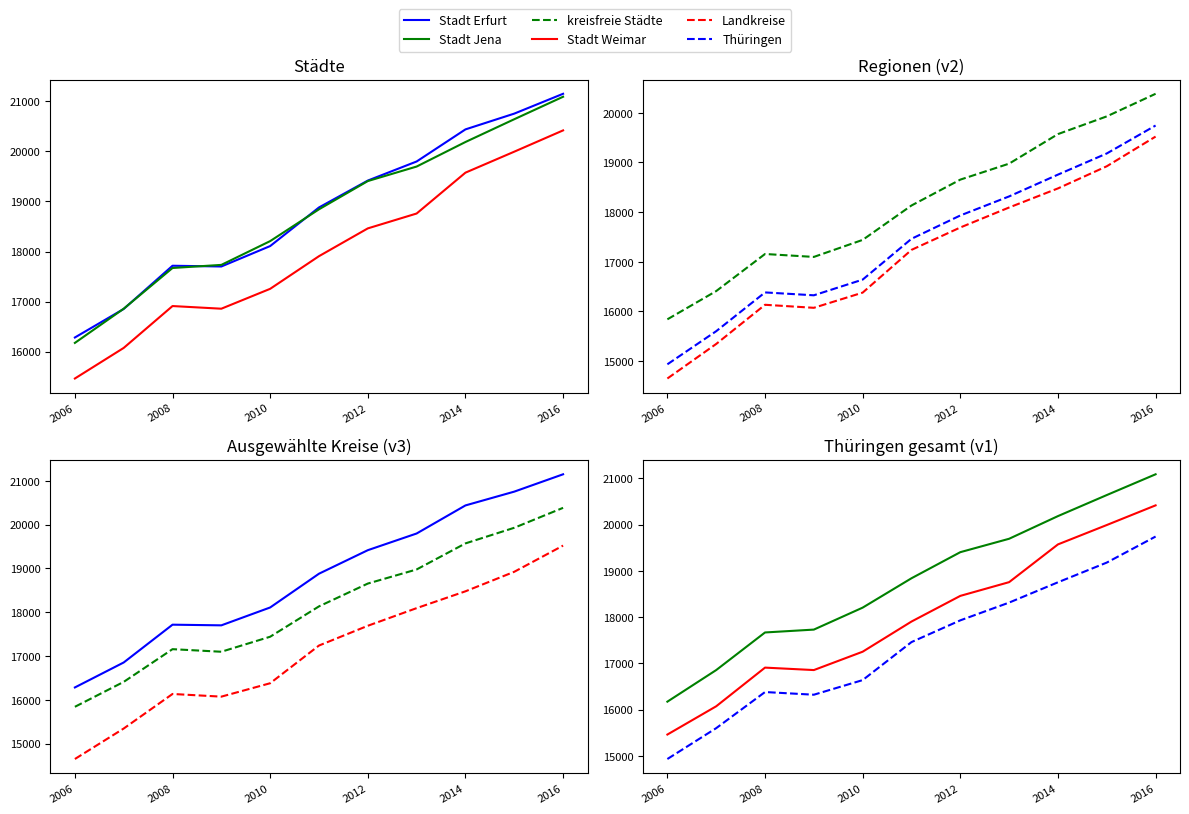

What is the average value of the Stadt Jena series?

18774